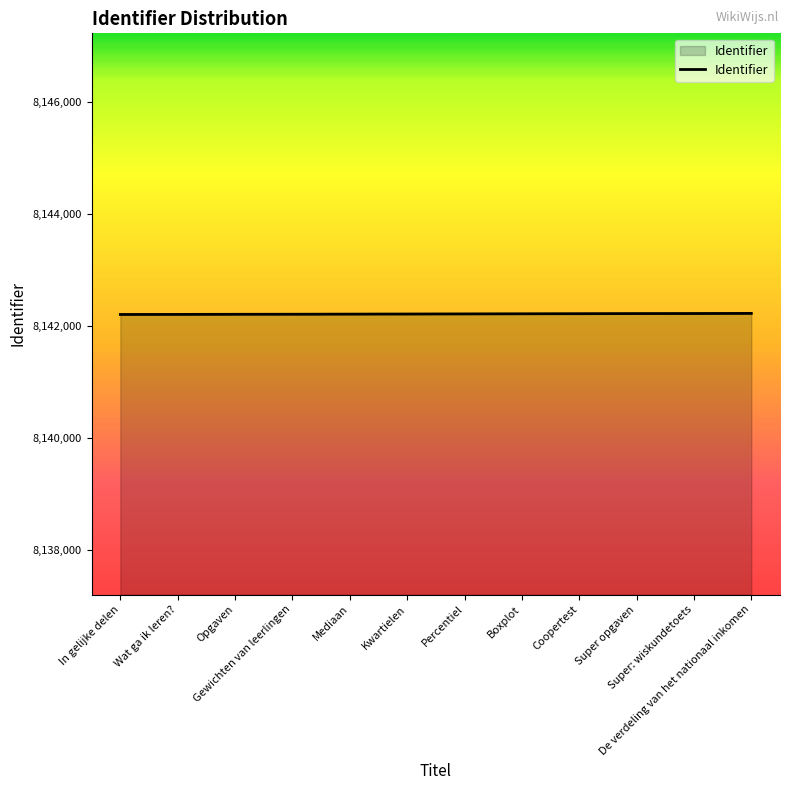

What is the maximum value shown in the chart?

8142232